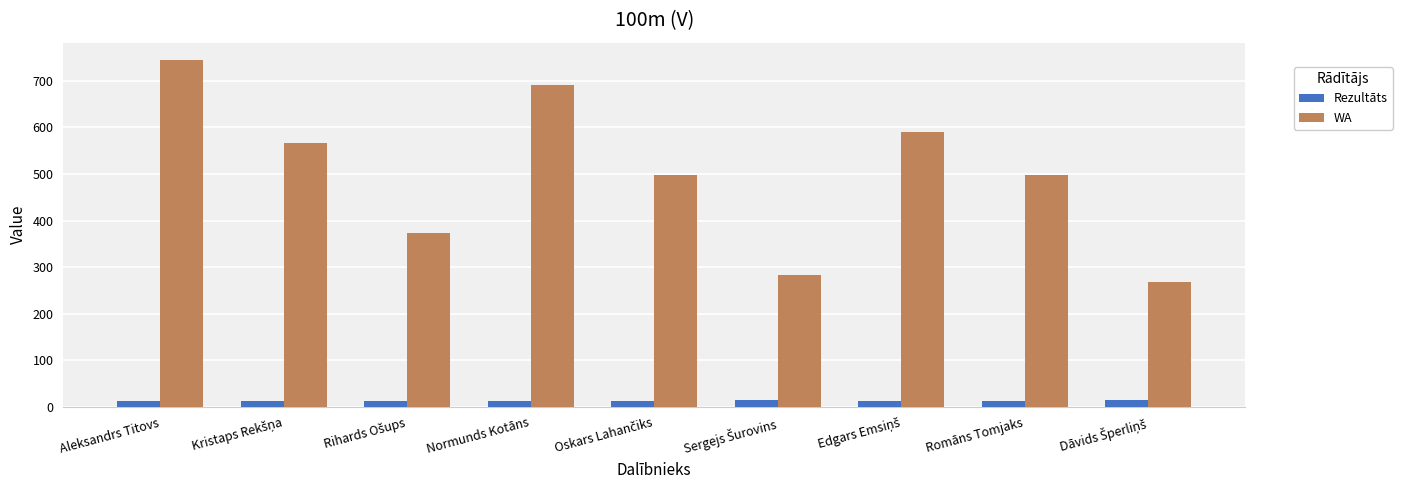

What value does the WA series have at Aleksandrs Titovs?

745.0